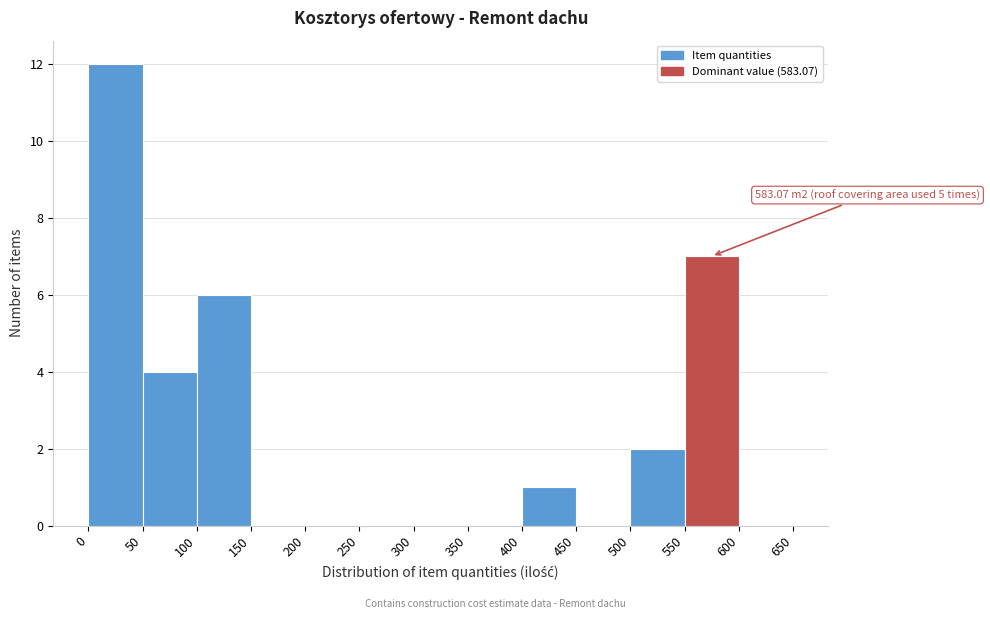

Which range on the x-axis has the tallest bar?

0 to 50